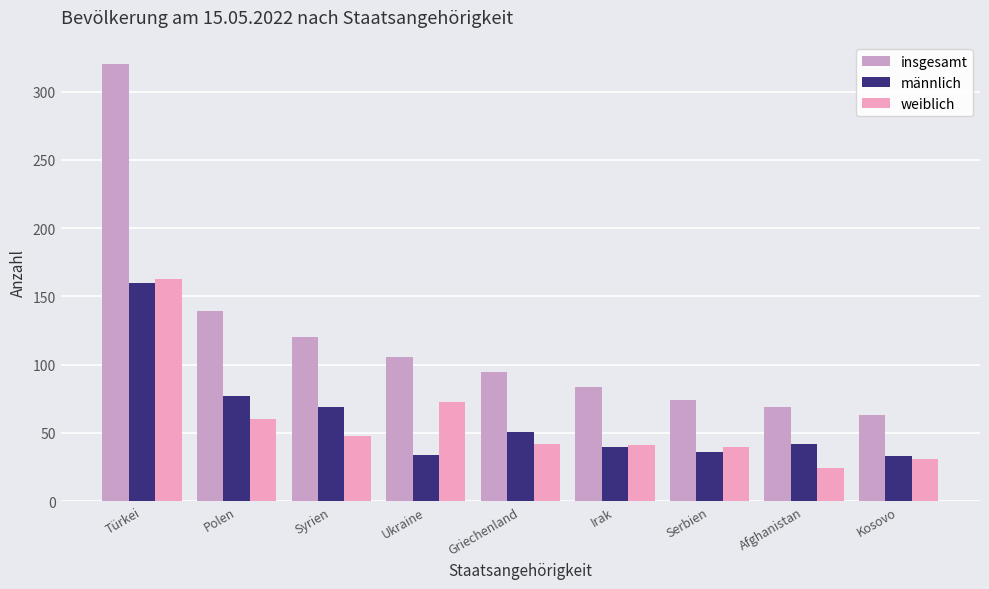

What are all the series names shown in the legend?

insgesamt, männlich, weiblich